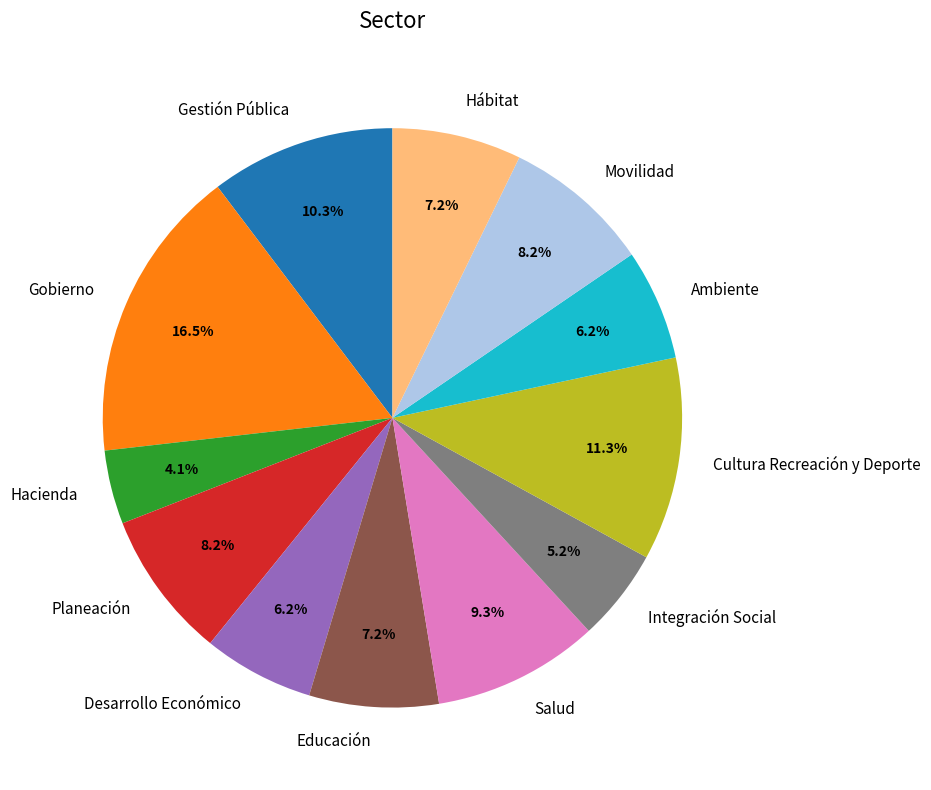

What portion of the pie excludes Movilidad?

91.8%